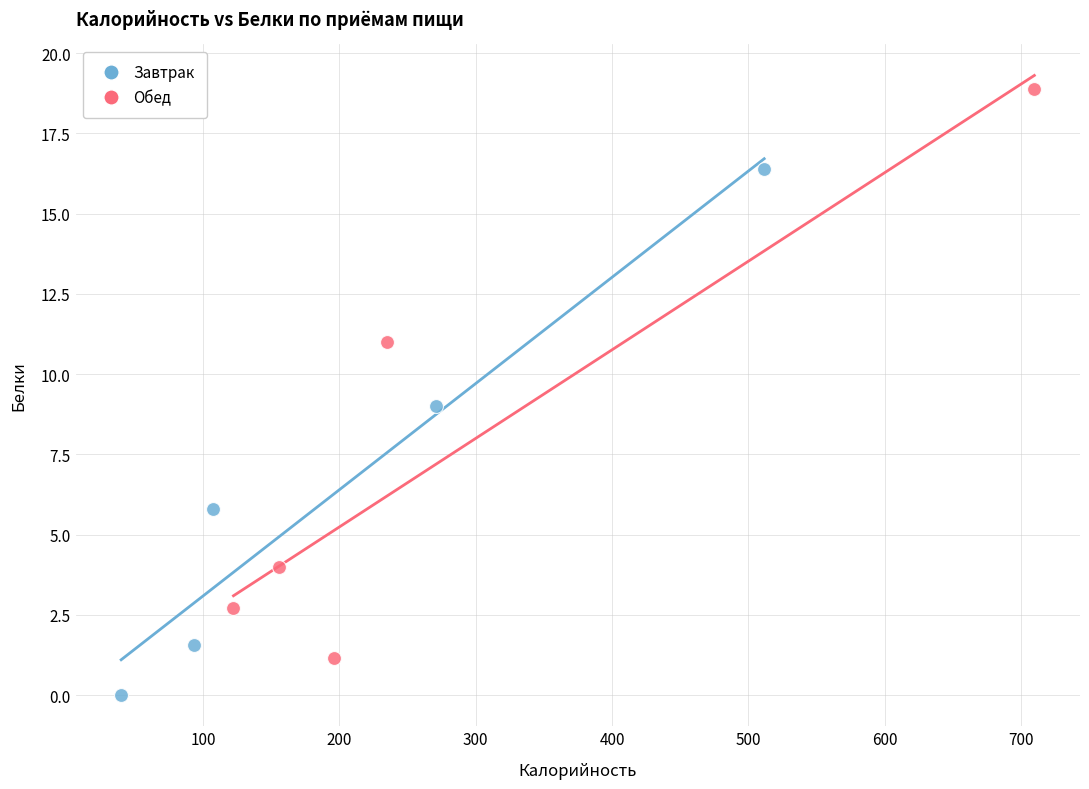

Which series reaches the minimum Y coordinate?

Завтрак